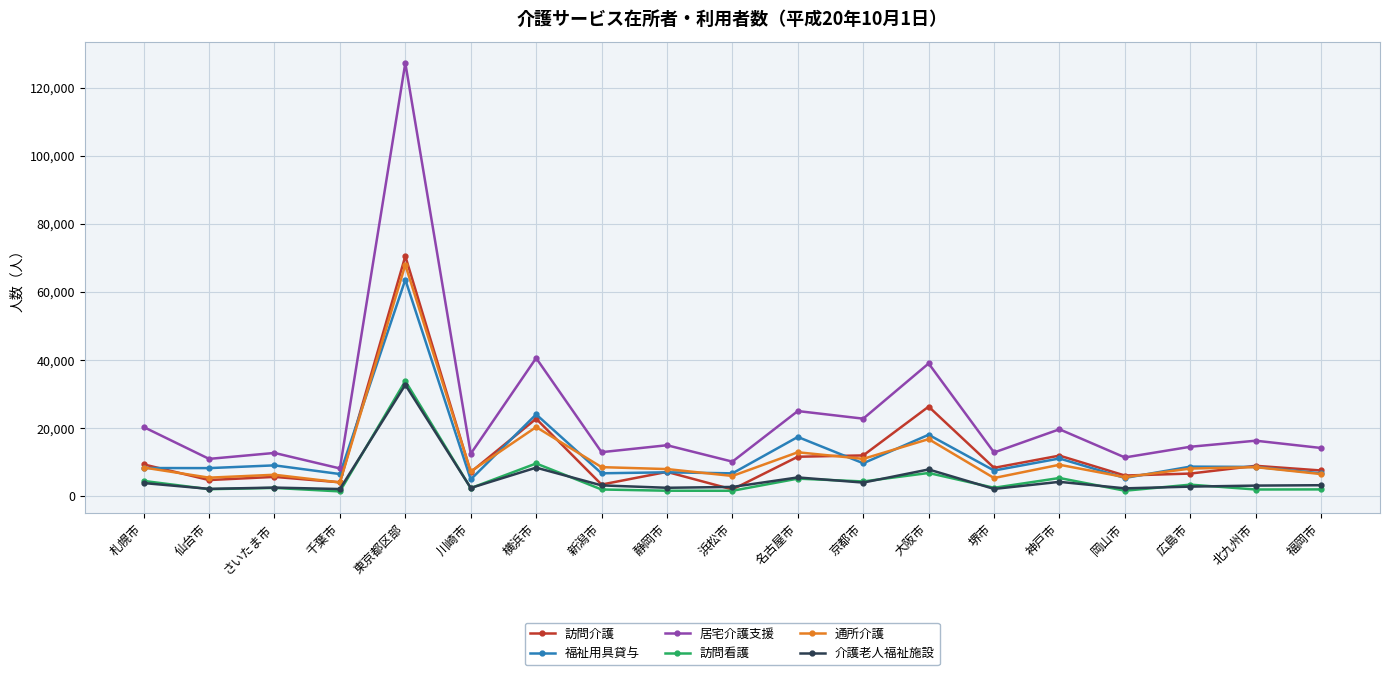

In 居宅介護支援, how many points are higher than both neighbors (excluding endpoints)?

8